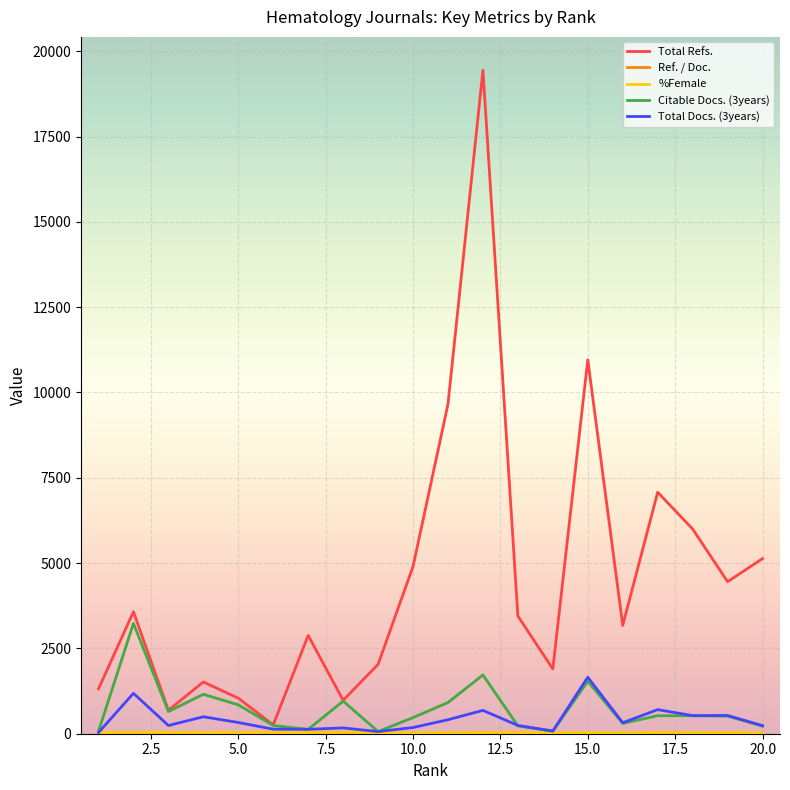

What is the maximum value shown in the chart?

19447.0